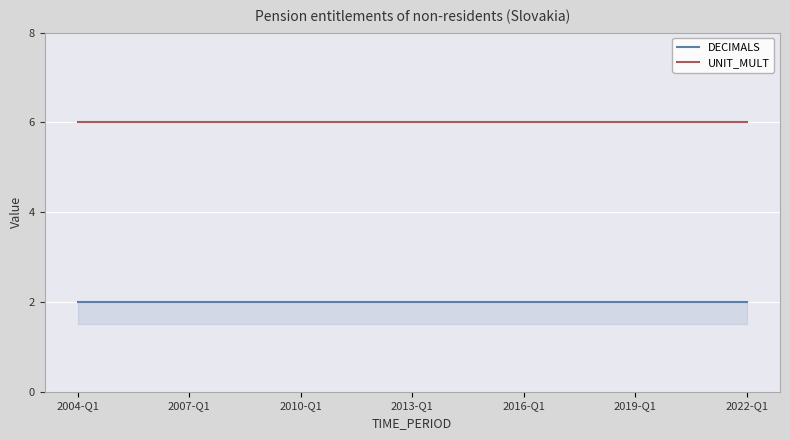

List the series in order of their peak value, highest first.

UNIT_MULT, DECIMALS